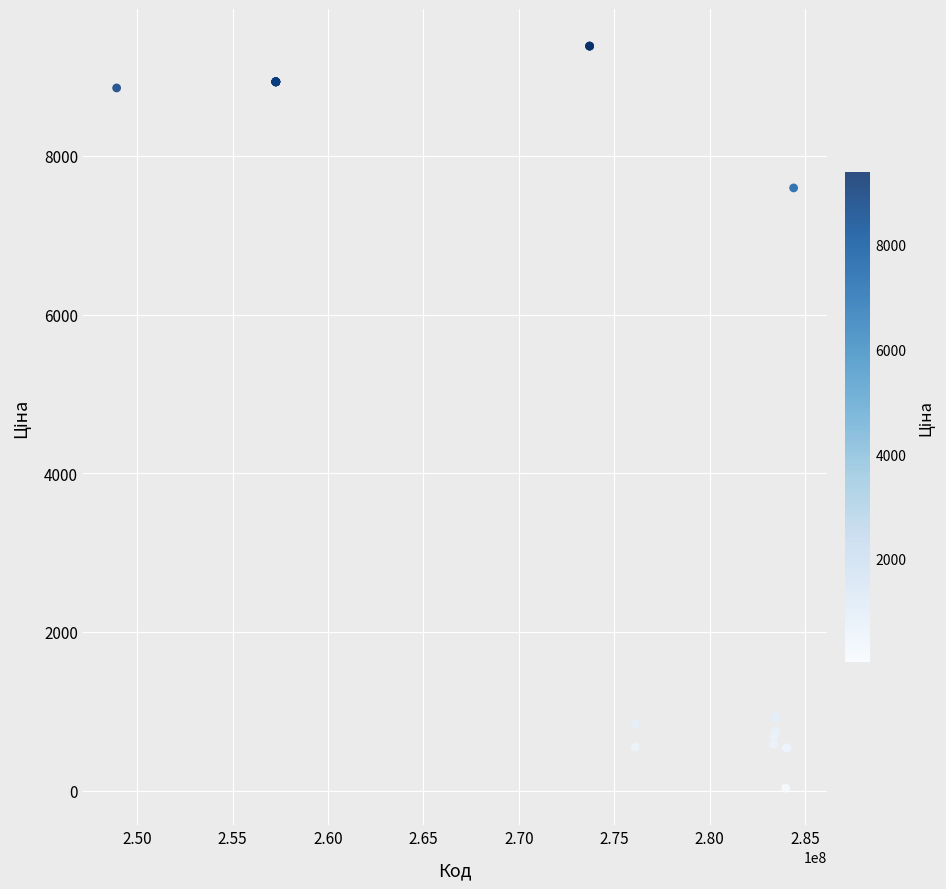

What Y value in the scatter plot is closest to 4708?

7596.5